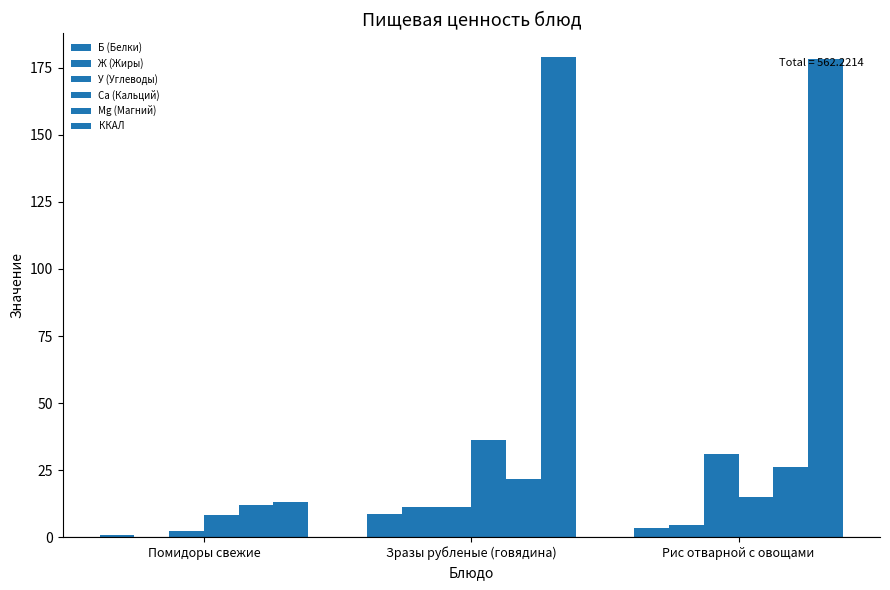

Reading right to left, what are all the values shown in this chart?

Б (Белки): 3.3	8.6	0.7
Ж (Жиры): 4.6	11.2	0.1
У (Углеводы): 30.9	11.0	2.3
Ca (Кальций): 14.9	36.3	8.4
Mg (Магний): 26.0	21.6	12.0
ККАЛ: 178.3	179.0	13.0